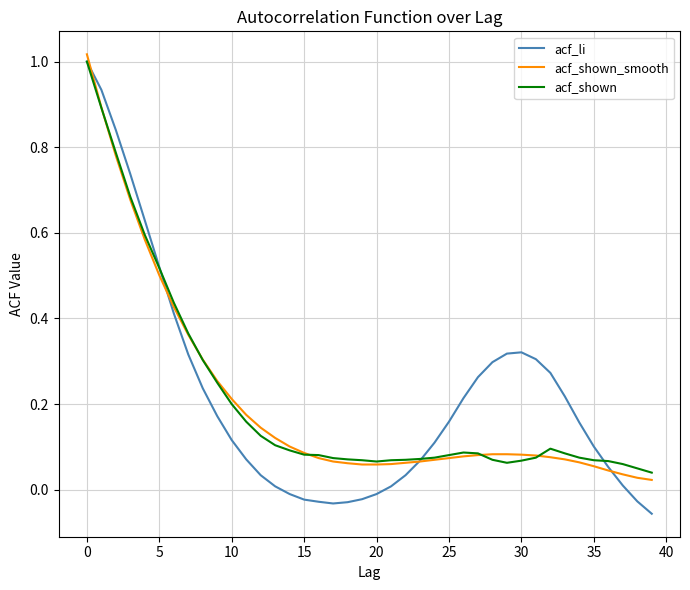

What are all the series names shown in the legend?

acf_li, acf_shown_smooth, acf_shown